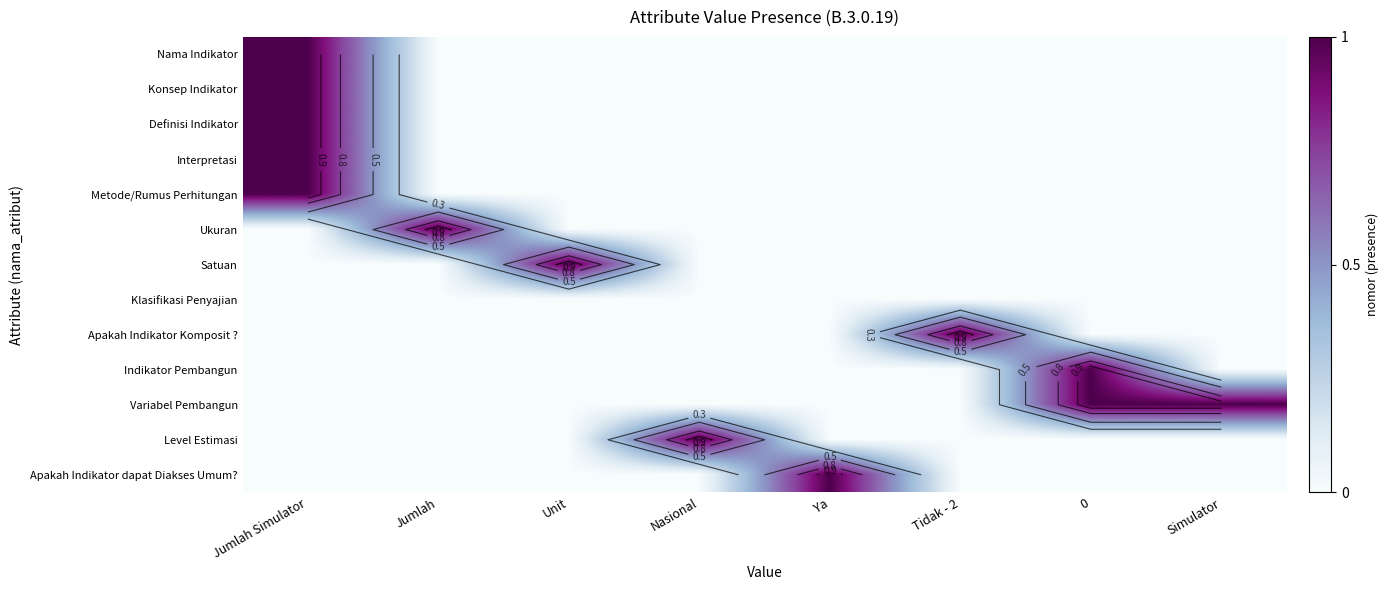

Rank the categories by Konsep Indikator value from lowest to highest.

Jumlah, Unit, Nasional, Ya, Tidak - 2, 0, Simulator, Jumlah Simulator